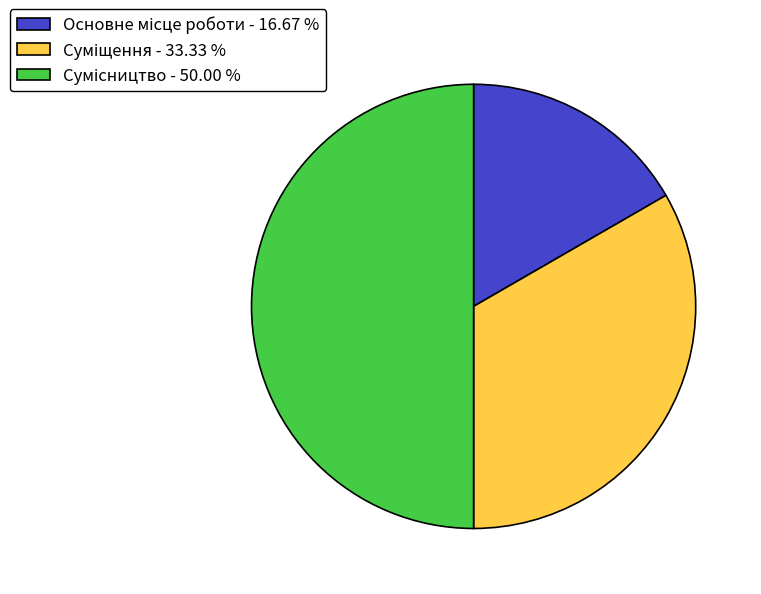

Is the sum of Суміщення and Основне місце роботи greater than half?

No